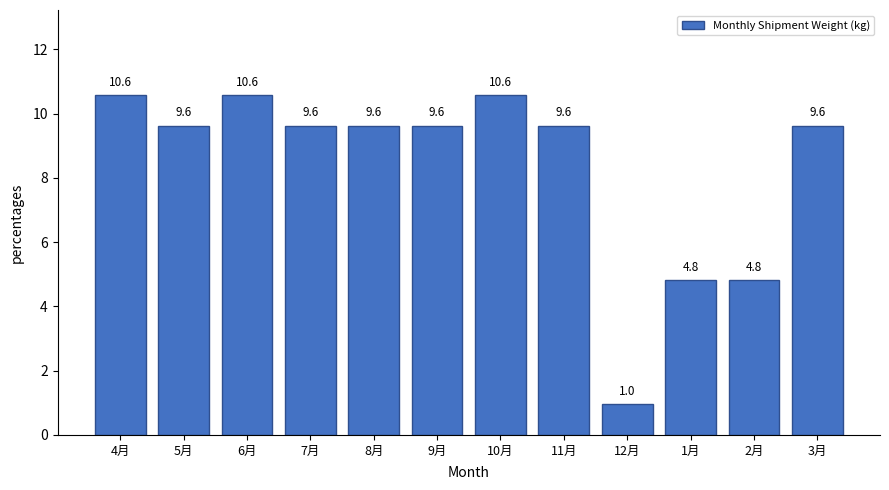

Reading left to right, transcribe all the data shown in this chart.

4月=10.6	5月=9.6	6月=10.6	7月=9.6	8月=9.6	9月=9.6	10月=10.6	11月=9.6	12月=1.0	1月=4.8	2月=4.8	3月=9.6